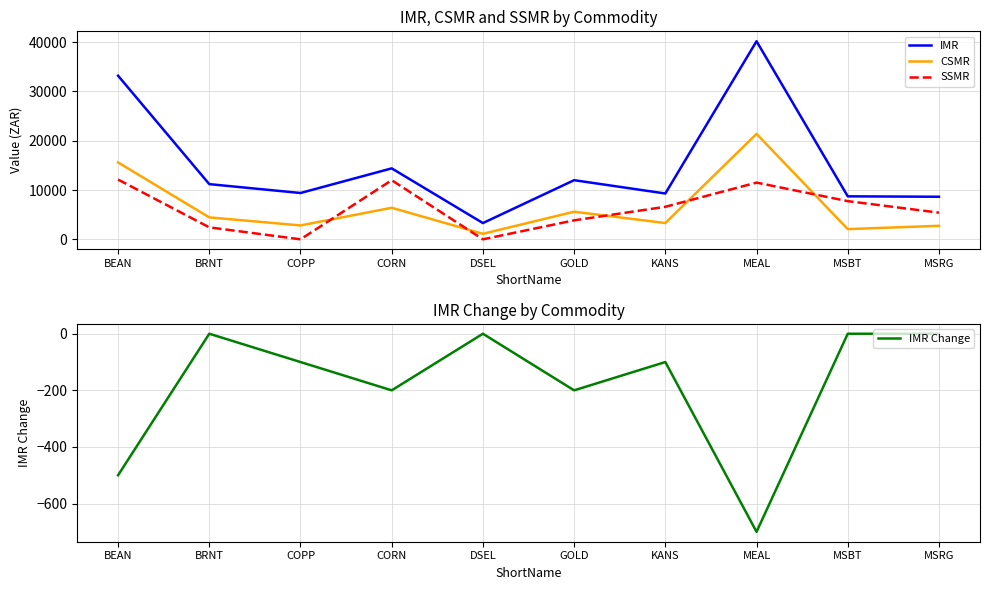

What is the greatest value displayed?

40200